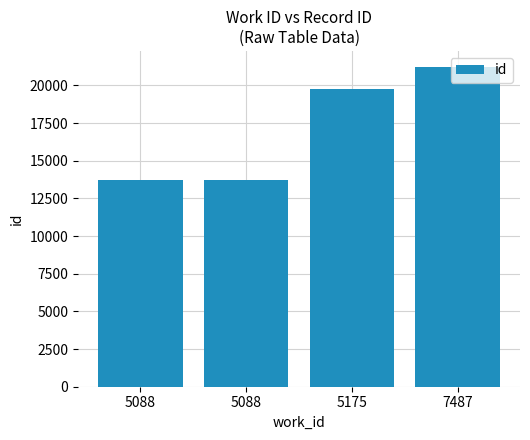

How many bars are there in total?

4